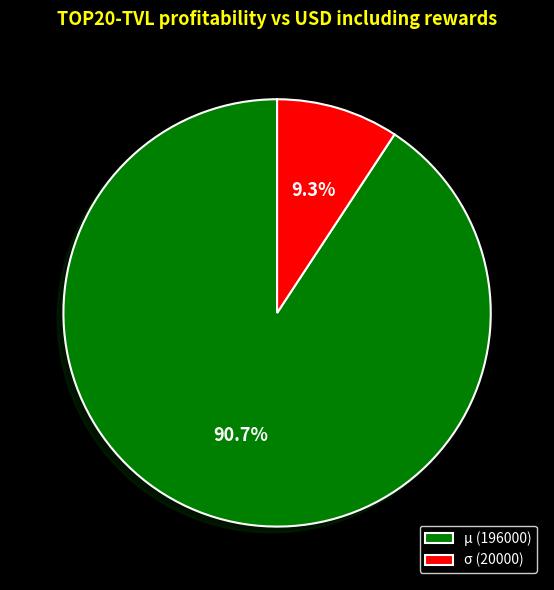

To the nearest percent, what is the difference between the μ and σ slice percentages?

81%